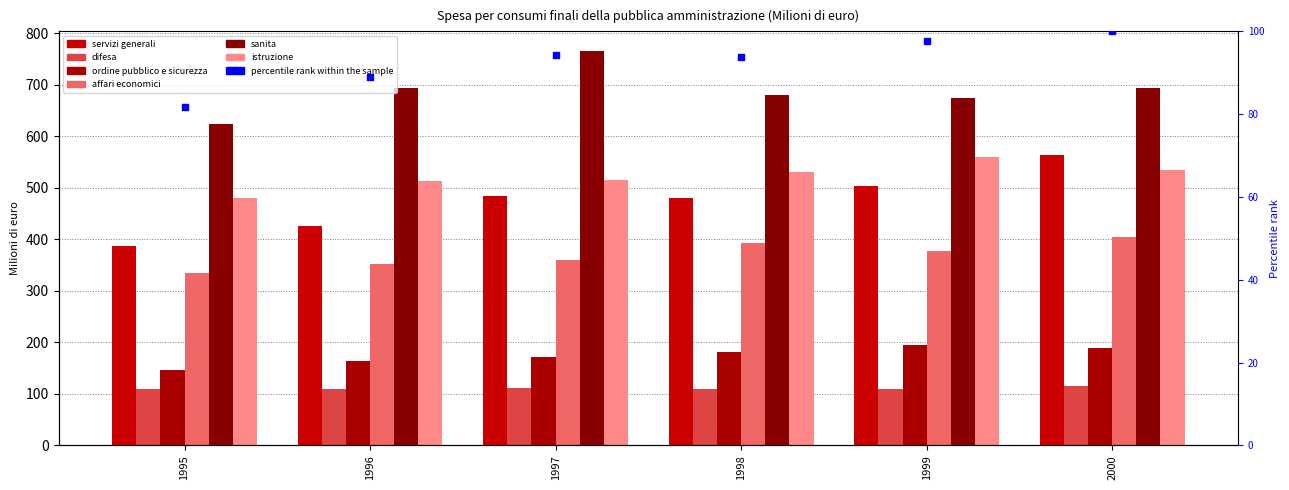

At how many categories does at least one series exceed 433?

6